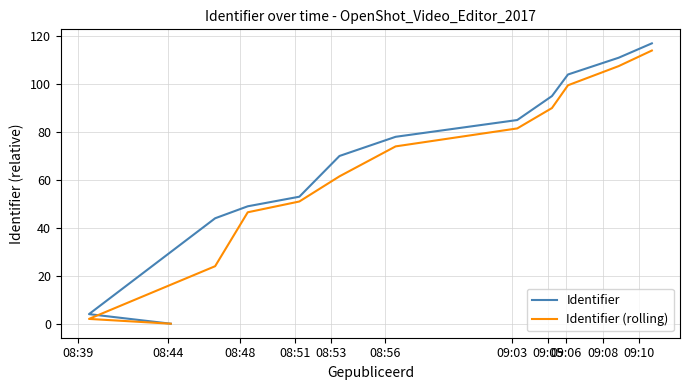

Is the value of Identifier at 08:56 greater than the value of Identifier (rolling) at 08:39?

Yes